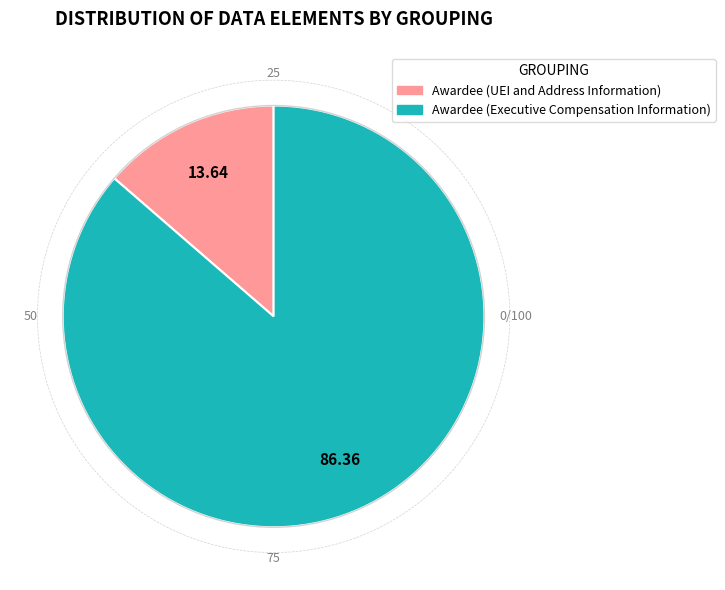

Which category has the biggest portion of the pie?

Awardee (Executive Compensation Information)